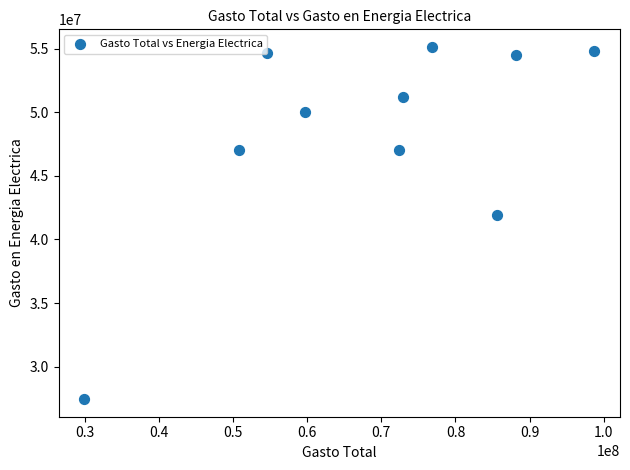

What is the range of Y values (max minus min)?

27682279.3